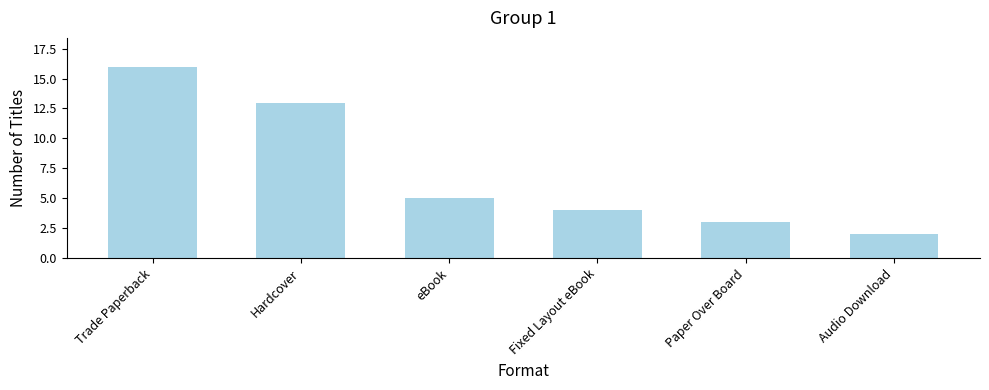

List the labels in order of value, largest first.

Trade Paperback, Hardcover, eBook, Fixed Layout eBook, Paper Over Board, Audio Download